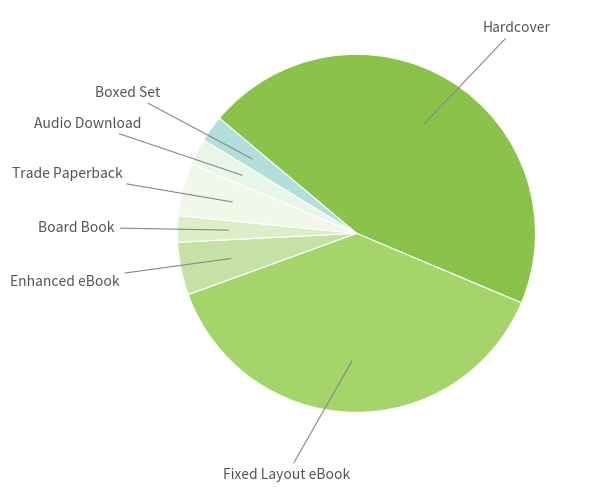

Do Boxed Set and Board Book together represent more than half of the pie?

No